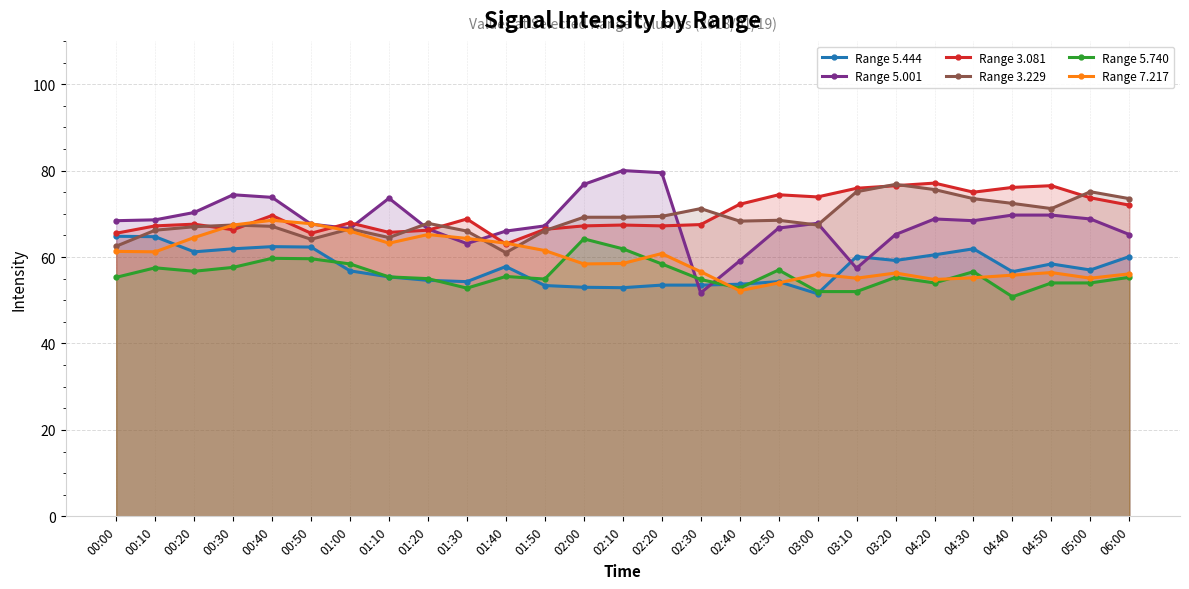

How many distinct data groups are displayed?

6